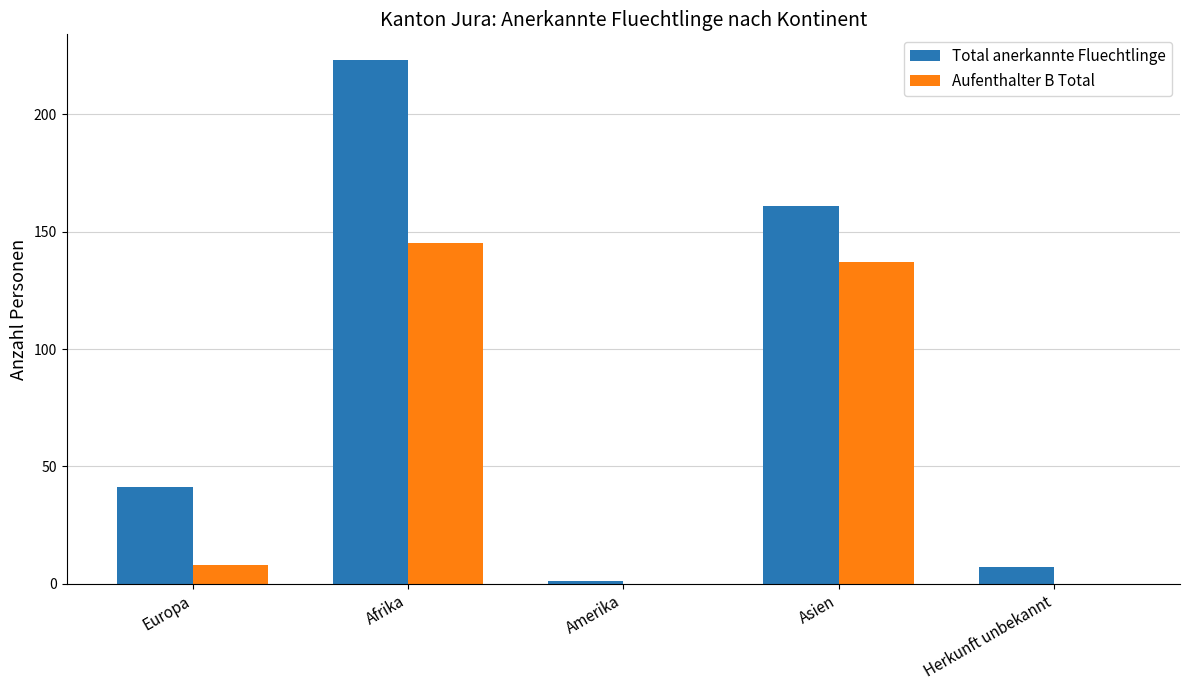

What is the sum of all Total anerkannte Fluechtlinge values?

433